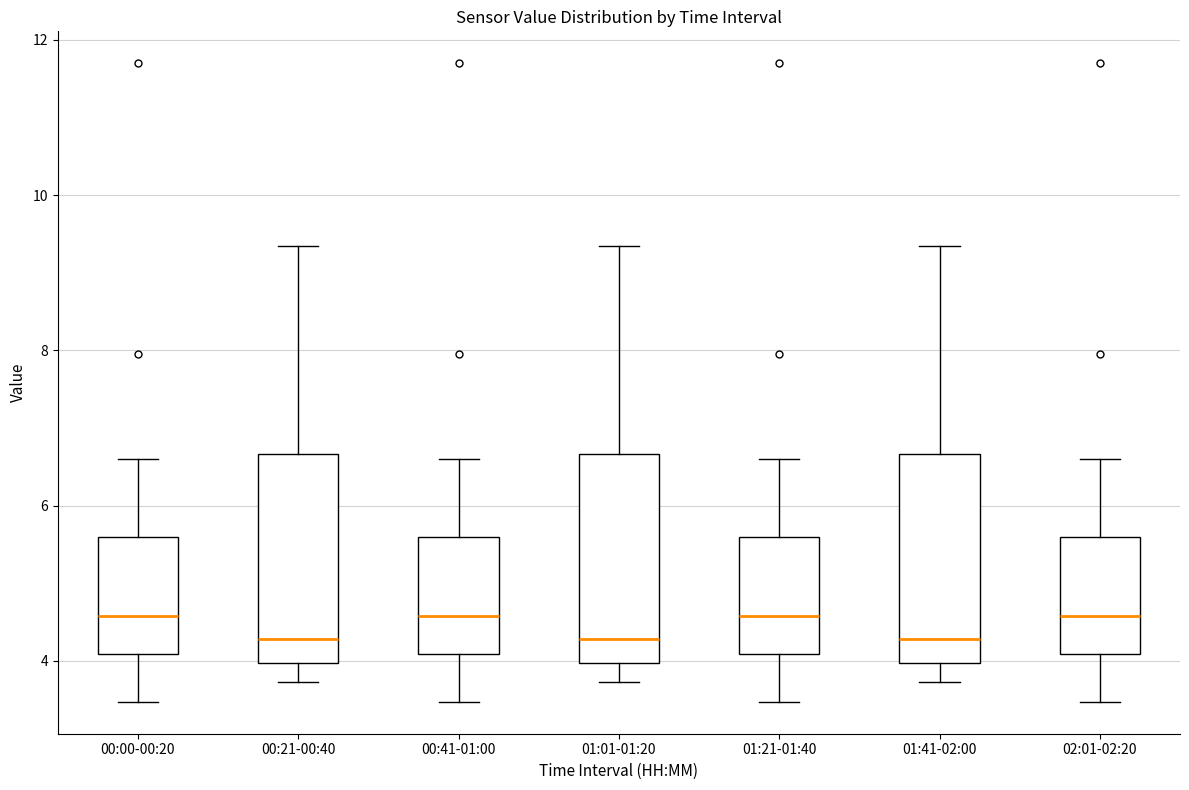

Reading left to right, read every box against the y-axis: the position of its median line, the range the box covers, and the ends of its whiskers. The values are not printed on the chart, so give them approximately, as read against the axis.

00:00-00:20: median 4.6, box 4.0 to 5.6, whiskers 3.4 to 6.6
00:21-00:40: median 4.2, box 4.0 to 6.6, whiskers 3.8 to 9.4
00:41-01:00: median 4.6, box 4.0 to 5.6, whiskers 3.4 to 6.6
01:01-01:20: median 4.2, box 4.0 to 6.6, whiskers 3.8 to 9.4
01:21-01:40: median 4.6, box 4.0 to 5.6, whiskers 3.4 to 6.6
01:41-02:00: median 4.2, box 4.0 to 6.6, whiskers 3.8 to 9.4
02:01-02:20: median 4.6, box 4.0 to 5.6, whiskers 3.4 to 6.6